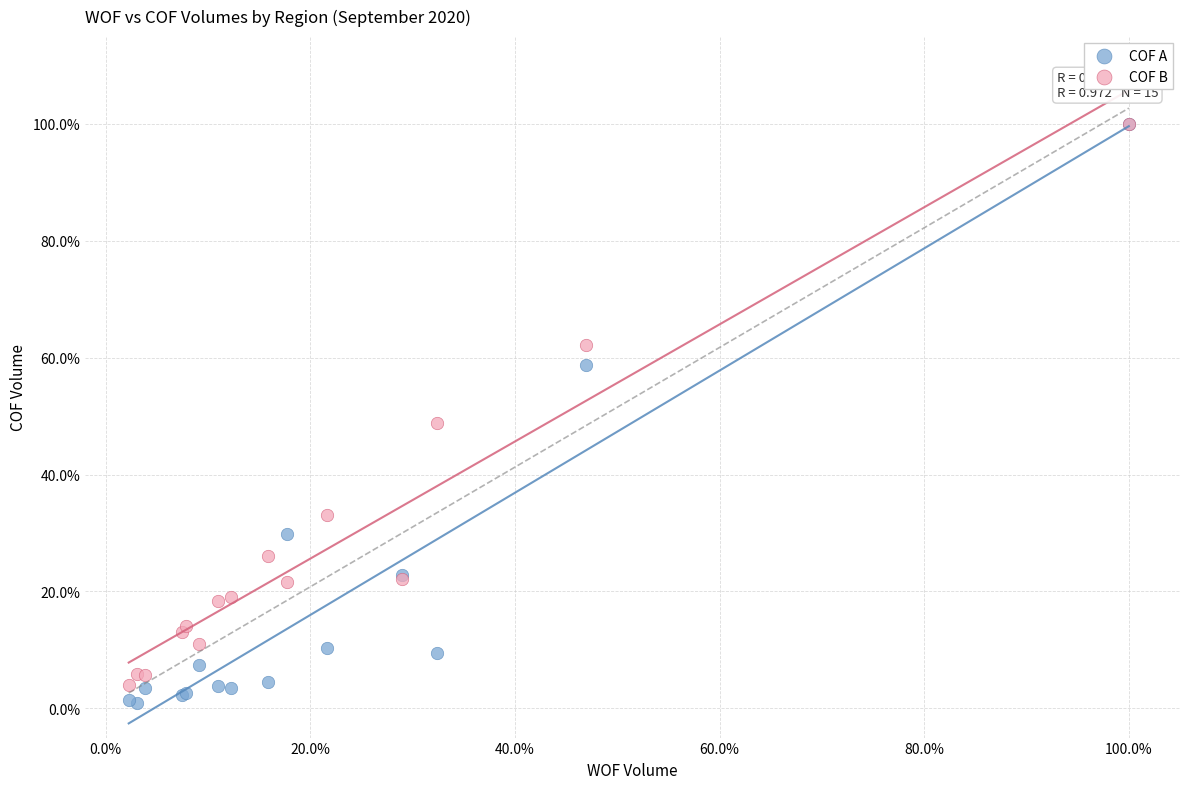

What are all the series names shown in the legend?

COF A, COF B